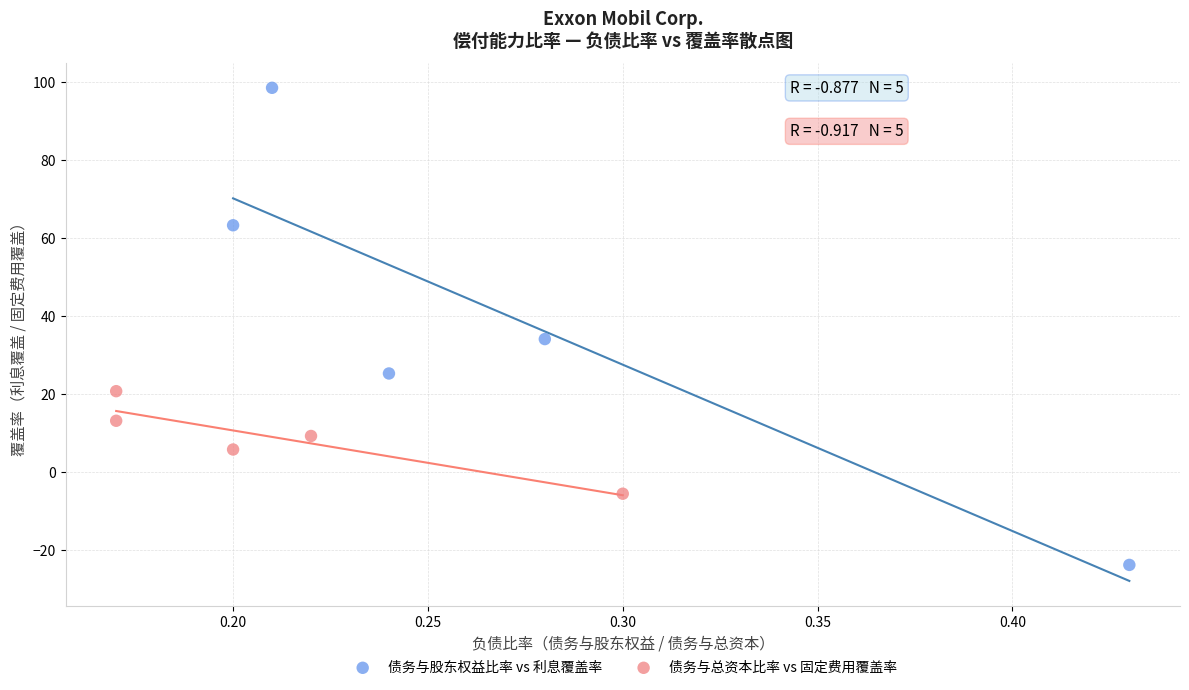

Which series has the largest Y range (max minus min)?

债务与股东权益比率 vs 利息覆盖率